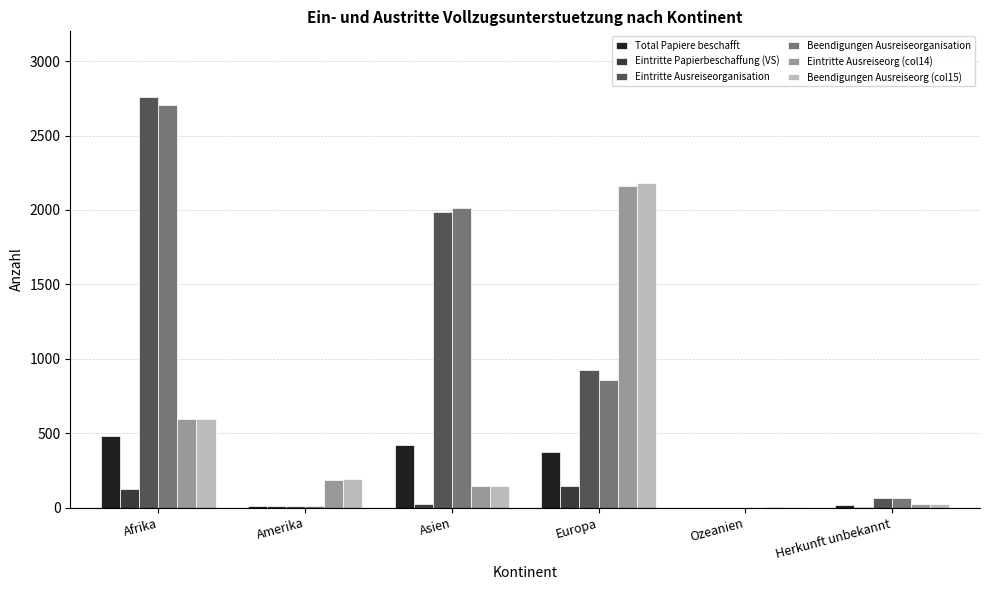

The value of Total Papiere beschafft at Ozeanien is 0. True or false?

True